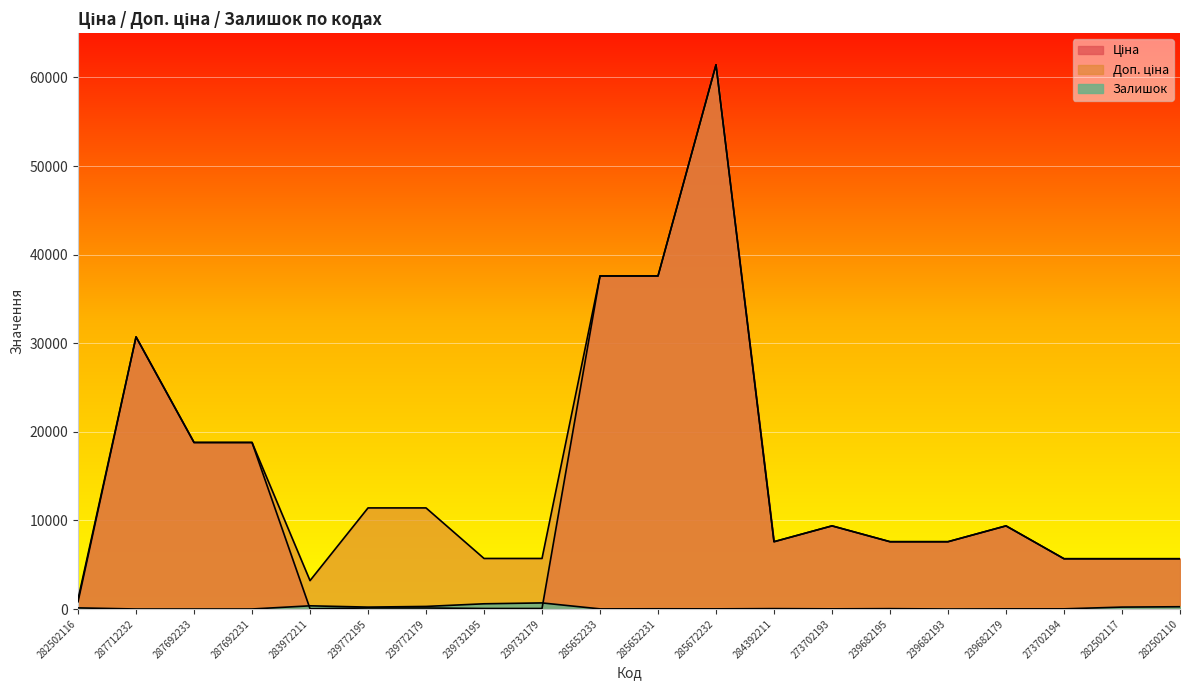

What are all the series names shown in the legend?

Ціна, Доп. ціна, Залишок